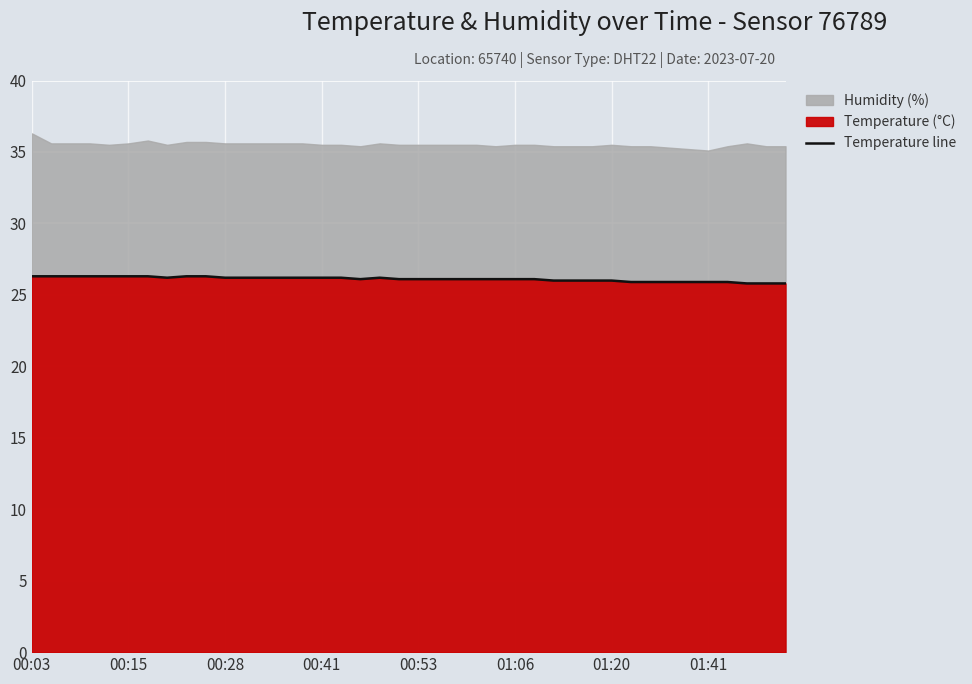

What is the maximum value shown in the chart?

26.3